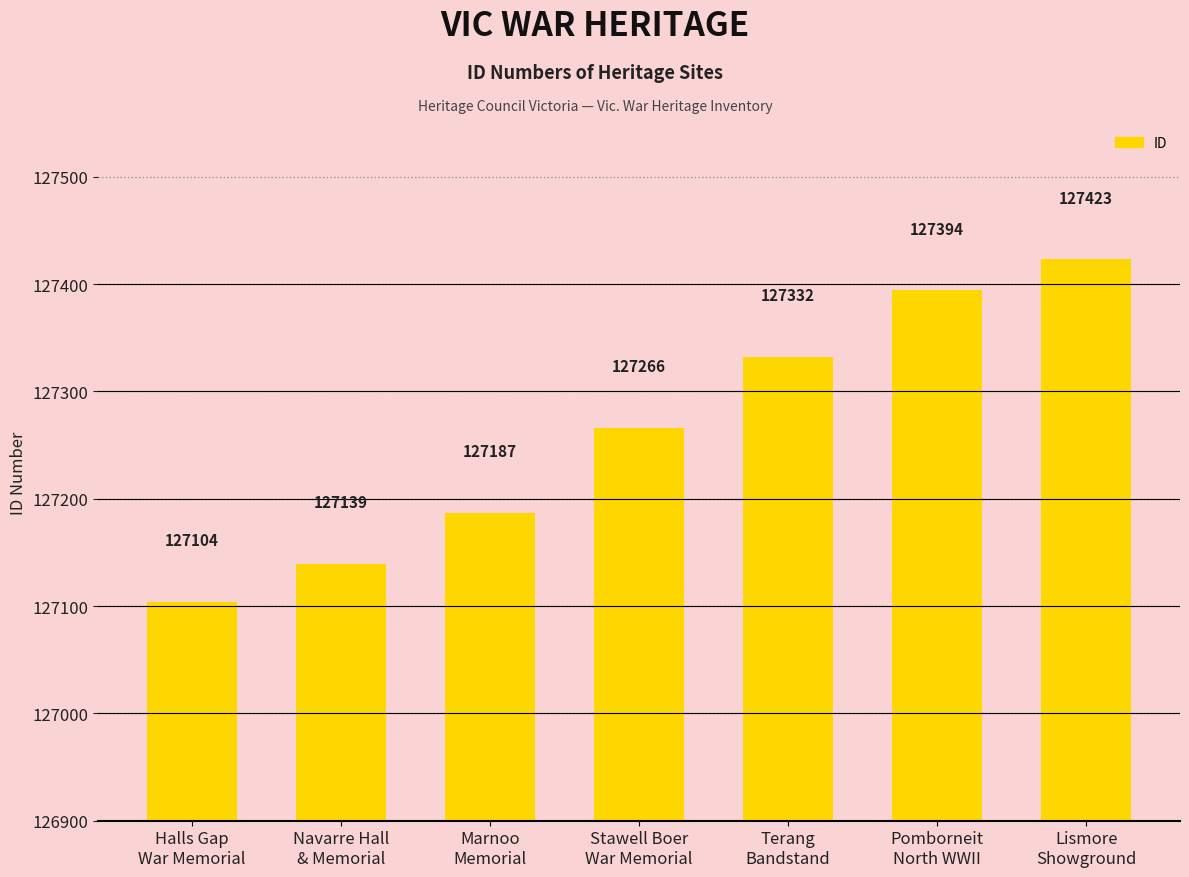

List the labels in order of value, largest first.

Lismore
Showground, Pomborneit
North WWII, Terang
Bandstand, Stawell Boer
War Memorial, Marnoo
Memorial, Navarre Hall
& Memorial, Halls Gap
War Memorial